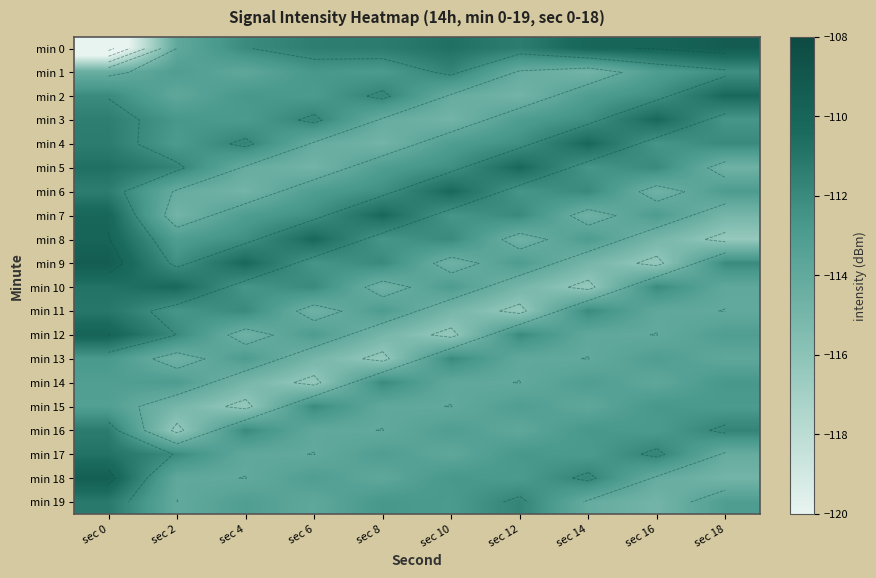

Which series has the largest total across all categories?

min 0